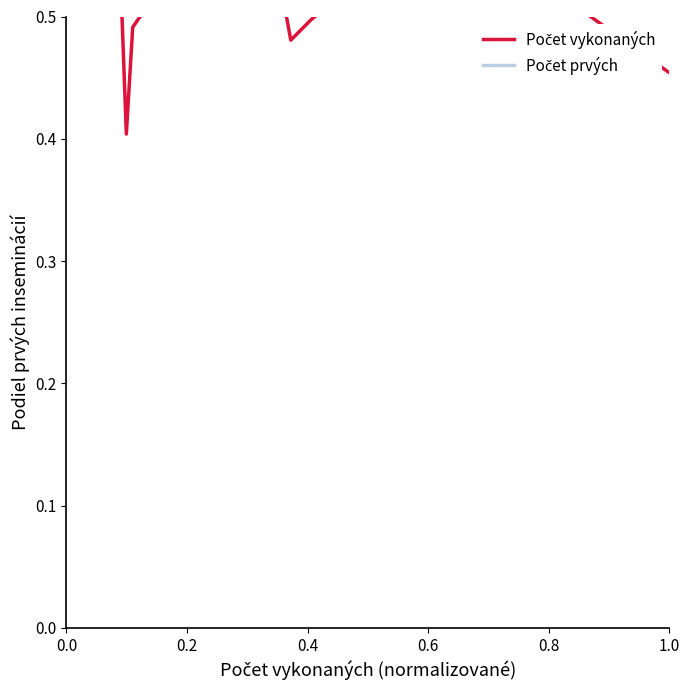

Where is the first local maximum for Počet prvých?

0.2